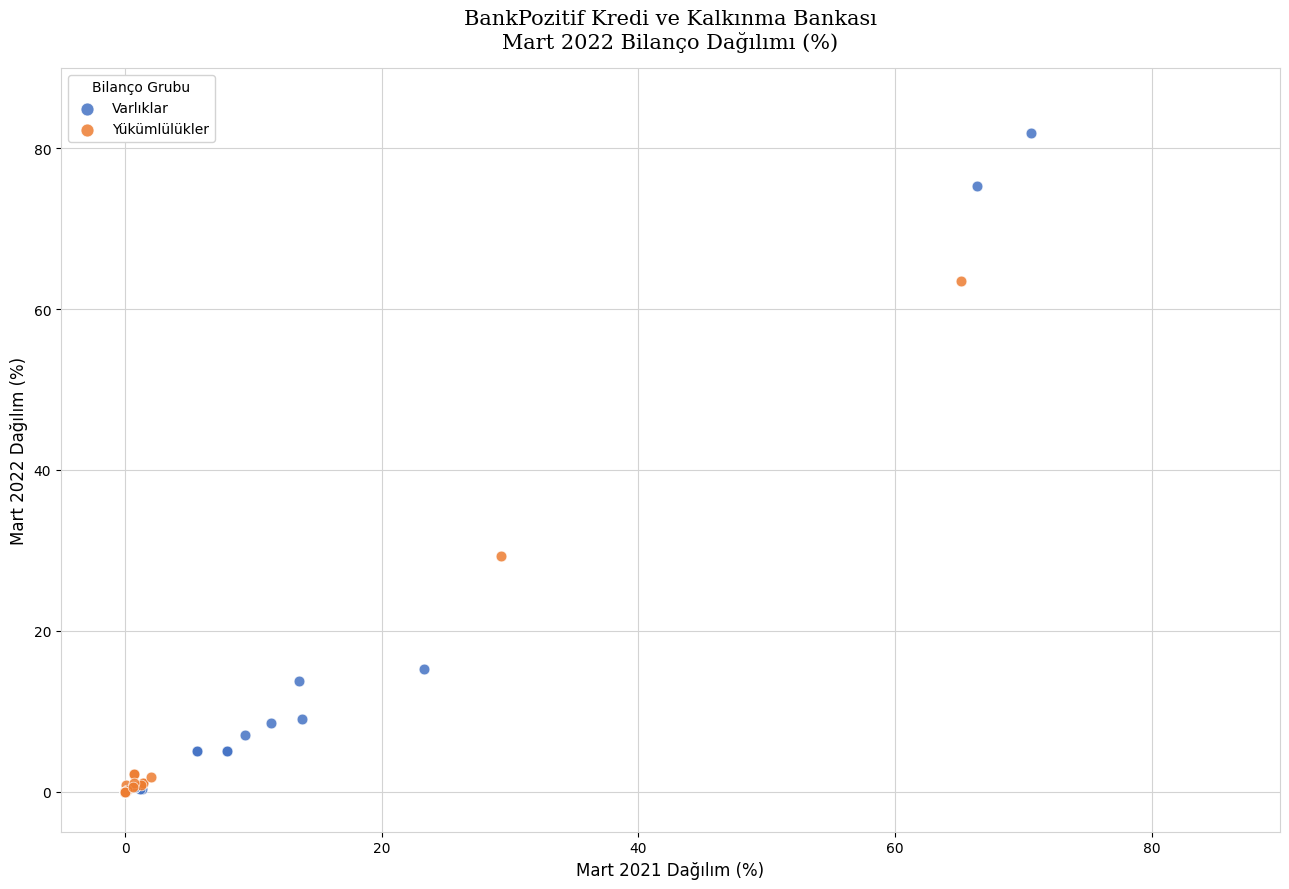

Which series has the widest spread of Y values?

Varlıklar